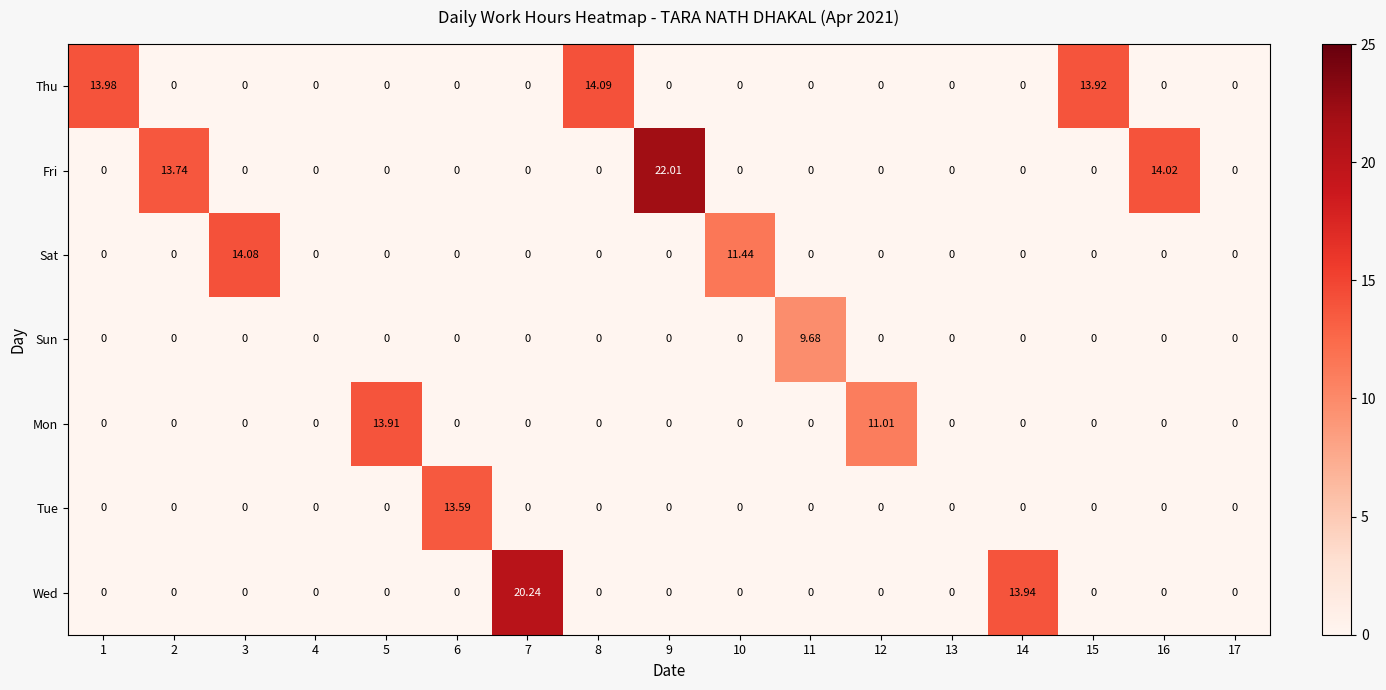

Which series changed the most between 10 and 13?

Sat